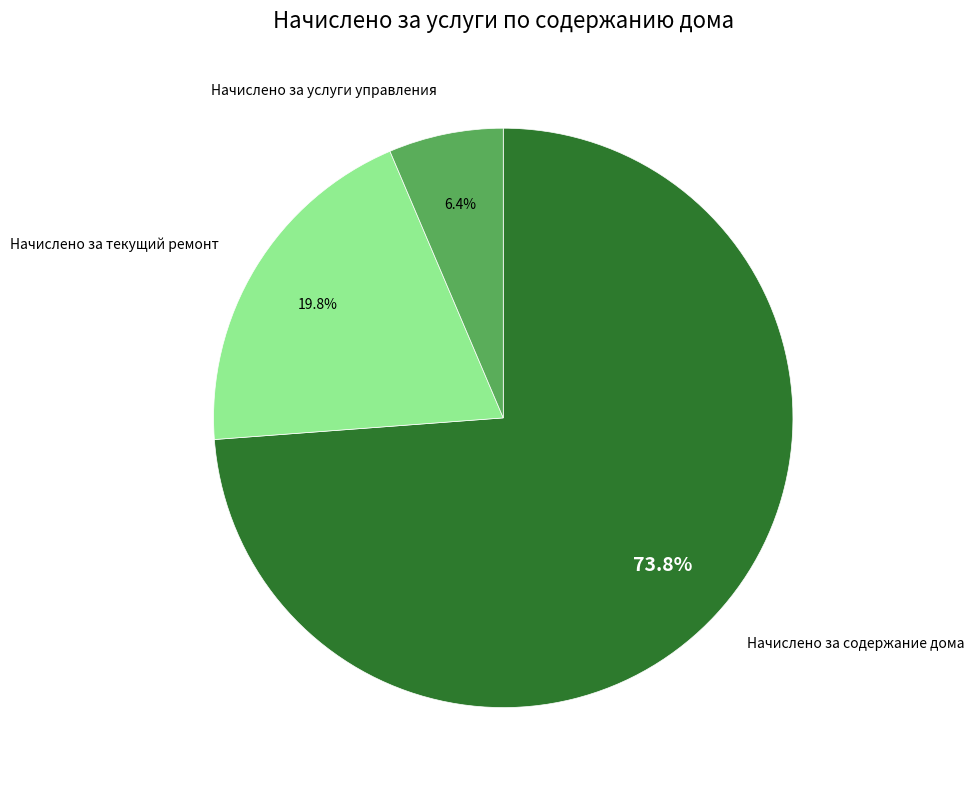

Is there any slice that represents more than half of the pie?

Yes